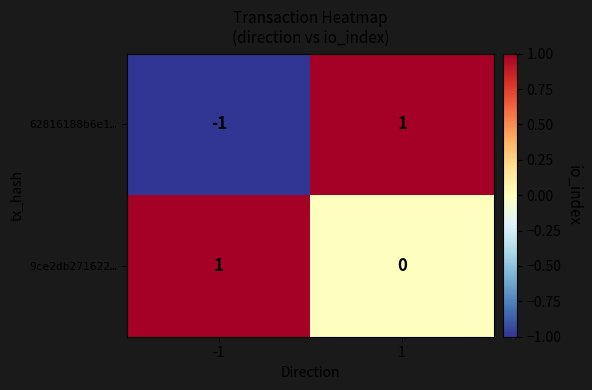

What is the maximum value shown in the chart?

1